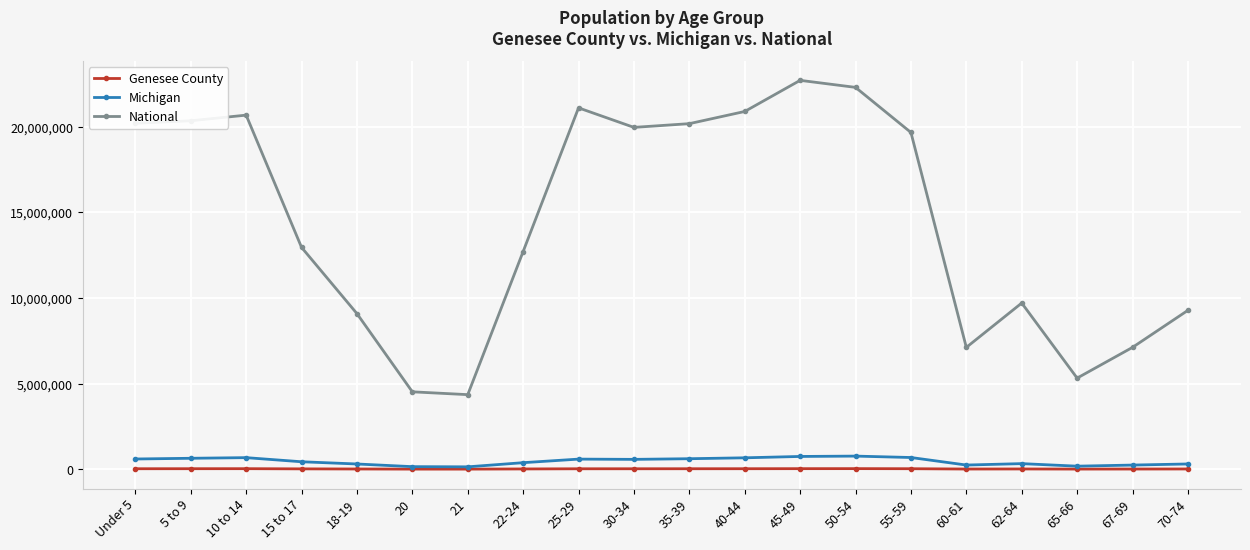

Between 45-49 and 62-64, which series saw the biggest shift?

National